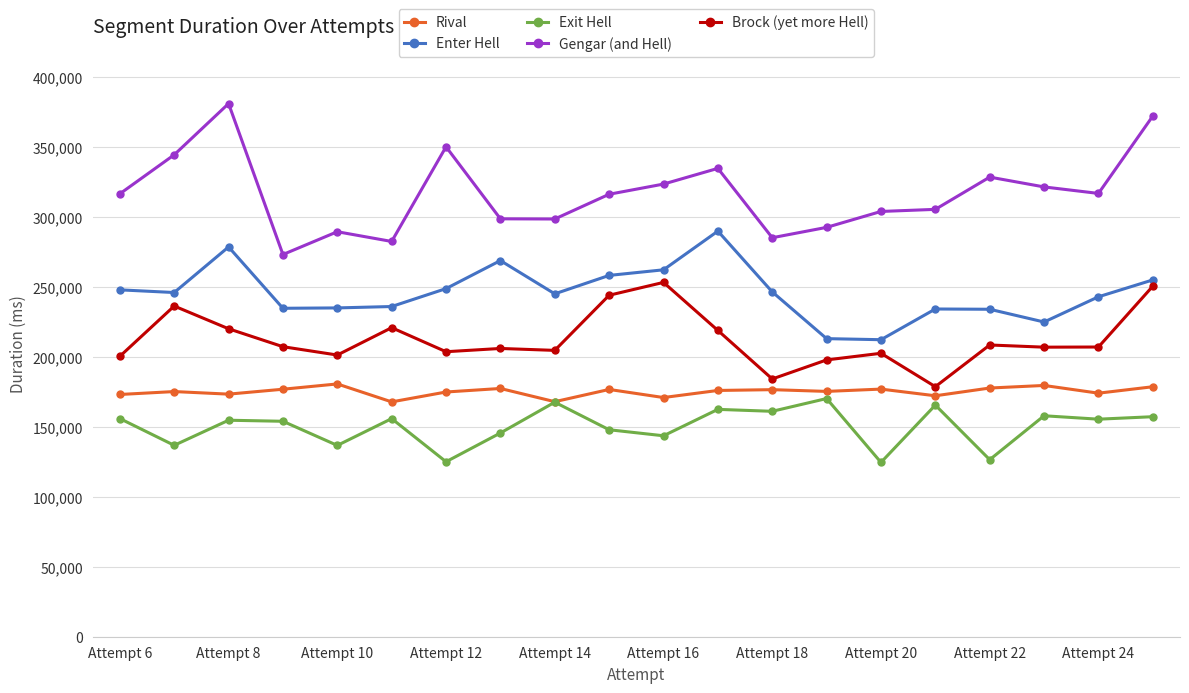

Which series has the widest spread of values?

Gengar (and Hell)